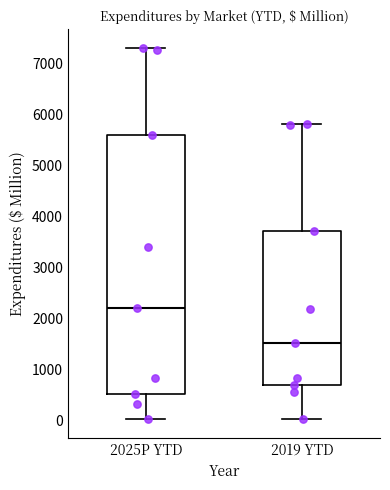

Where does the median line of the box for 2019 YTD sit on the y-axis? The values are not printed on the chart, so give them approximately, as read against the axis.

1500